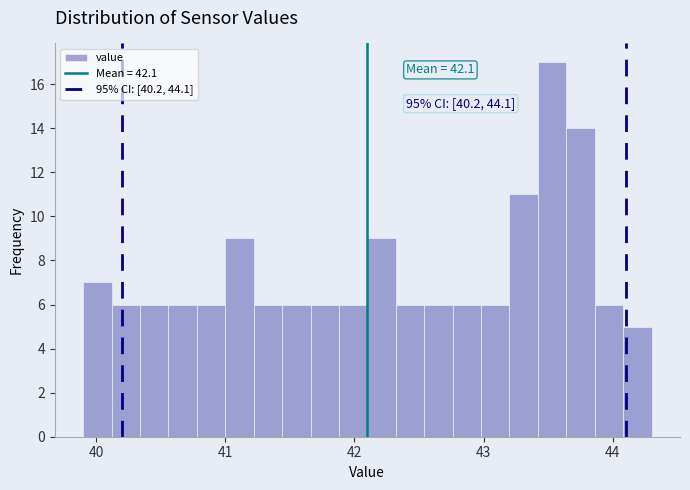

Around what value on the x-axis is the tallest bar? Give the approximate position of its centre, as read against the axis.

43.5